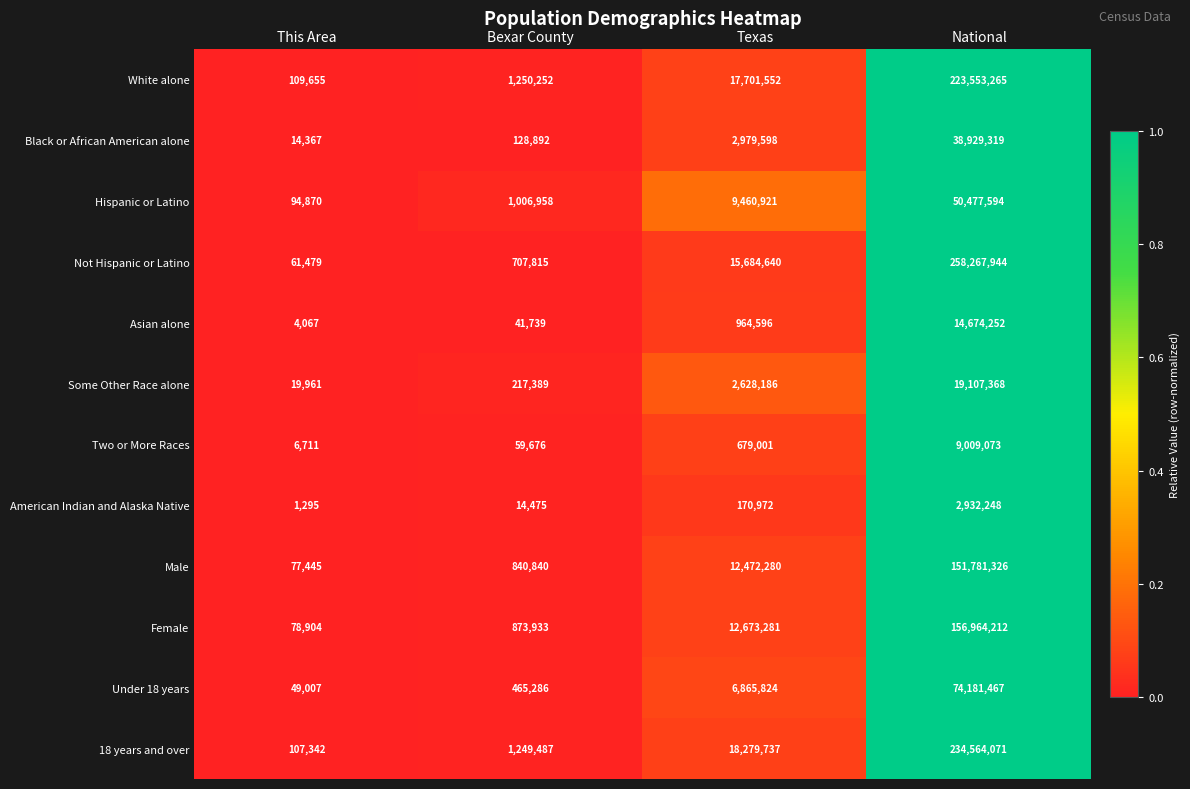

What is the lowest value of the Hispanic or Latino series?

94870